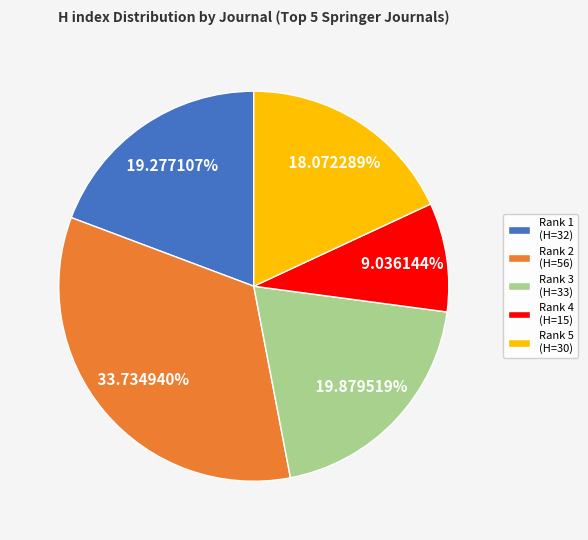

Does any single category account for the majority?

No